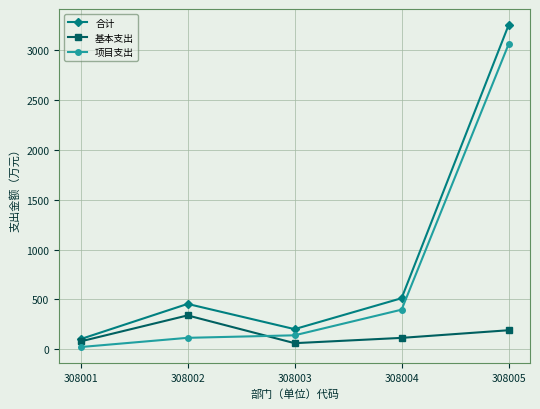

What is the approximate value of 基本支出 at 308003?

61.8